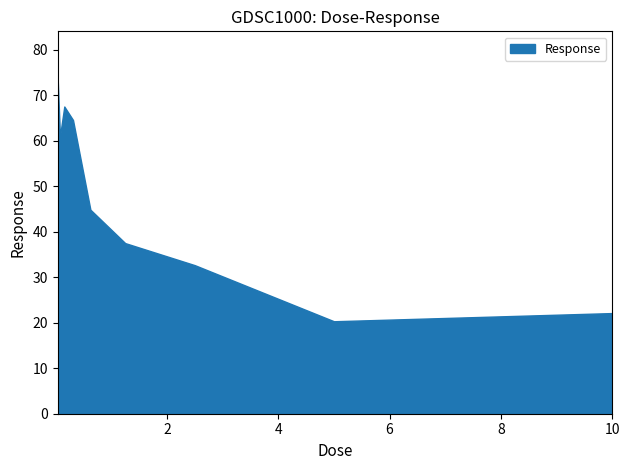

True or false: there are more than 1 points higher than both neighbors.

False